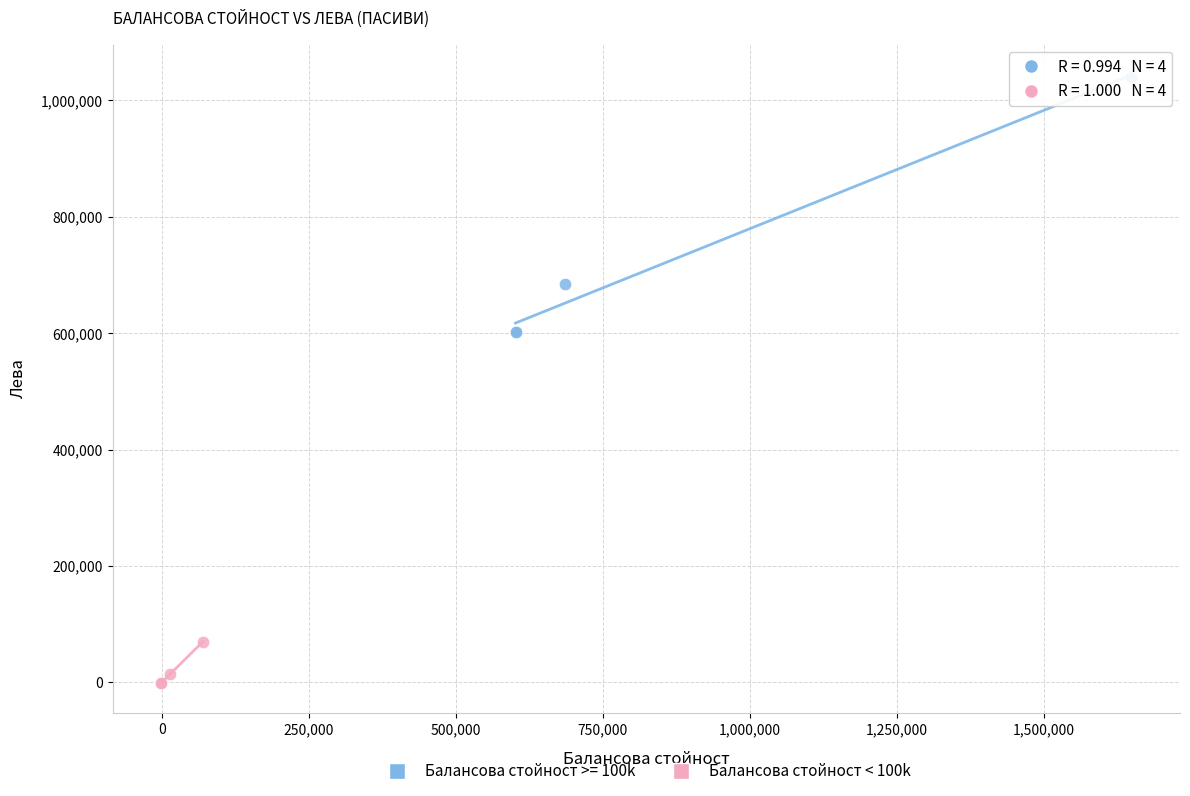

Which series reaches the maximum Y coordinate?

Балансова стойност >= 100k